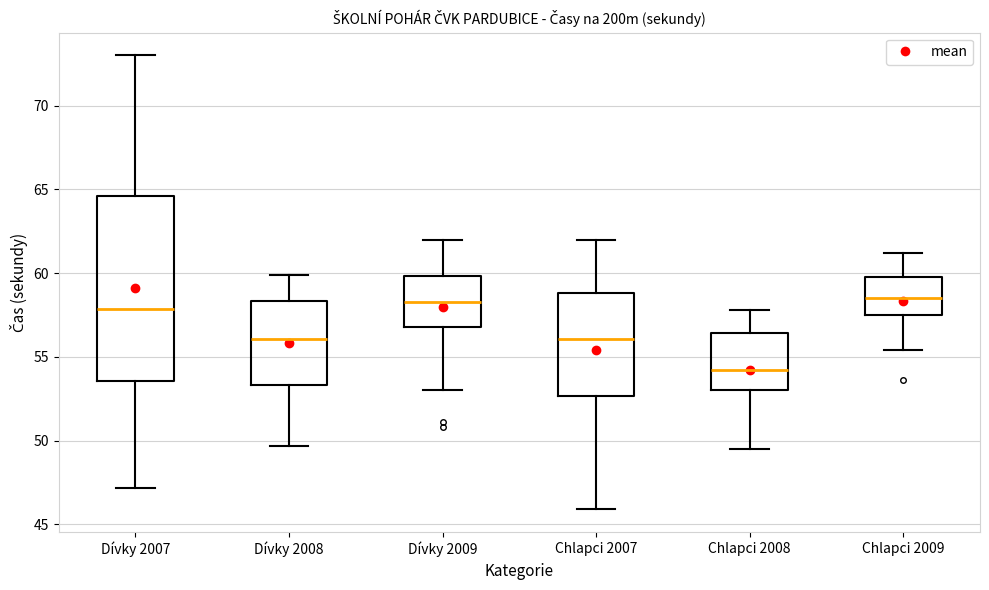

Where is the lower edge of the box for Dívky 2008 on the y-axis? The values are not printed on the chart, so give them approximately, as read against the axis.

53.5